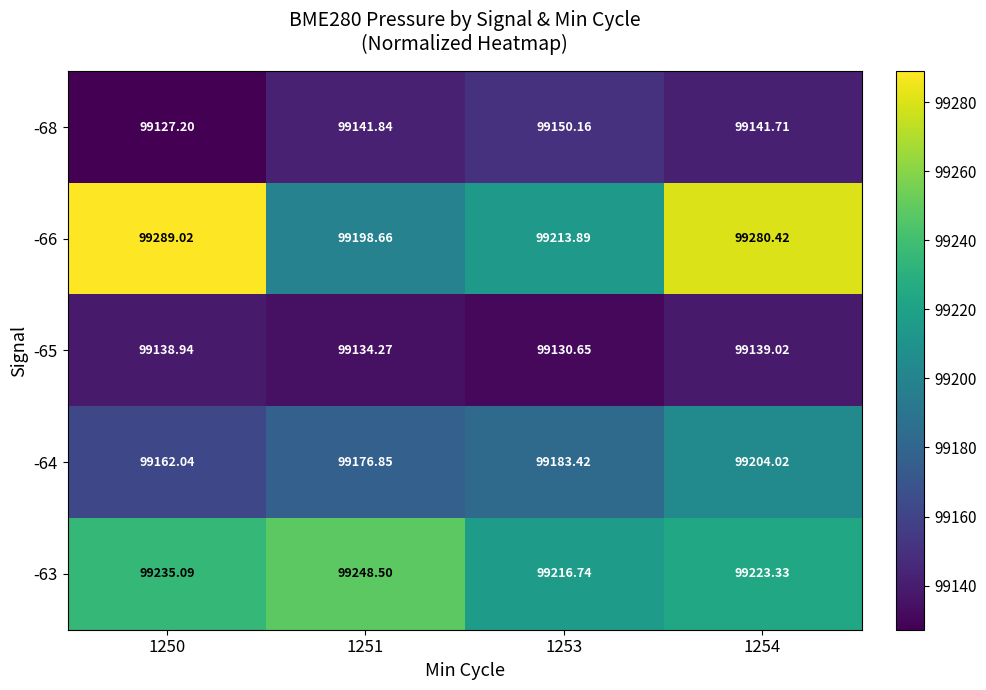

How many categories are shown in the chart?

4